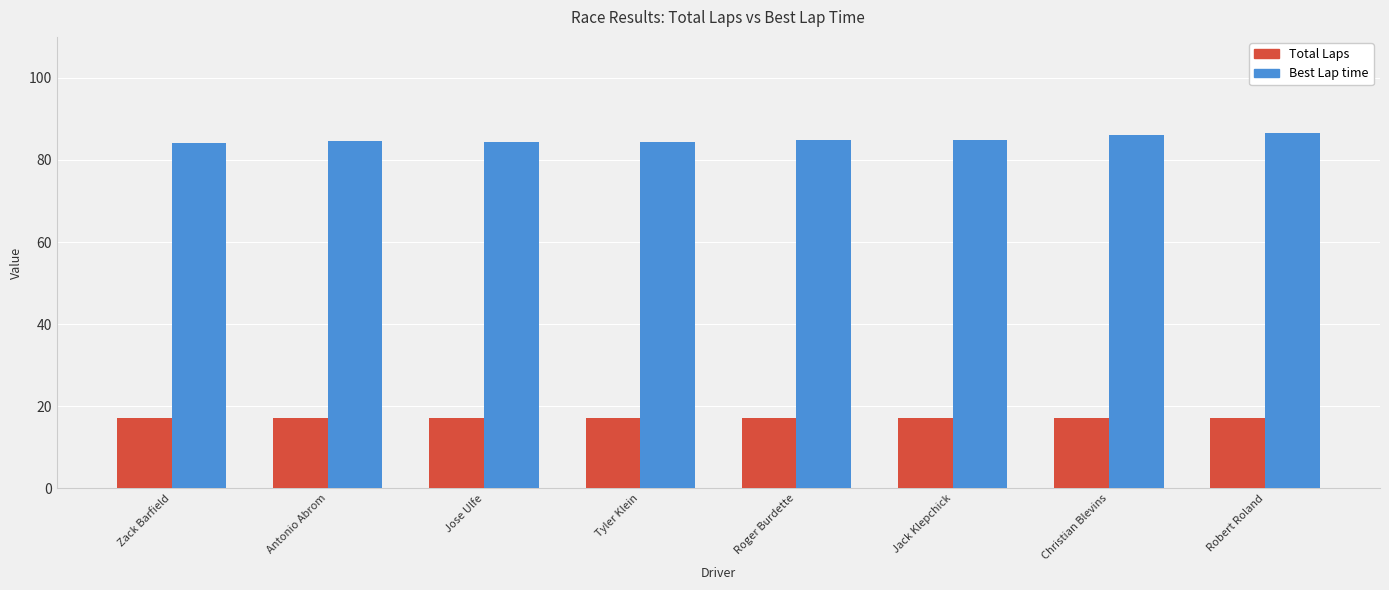

What is the minimum value for Best Lap time?

84.1